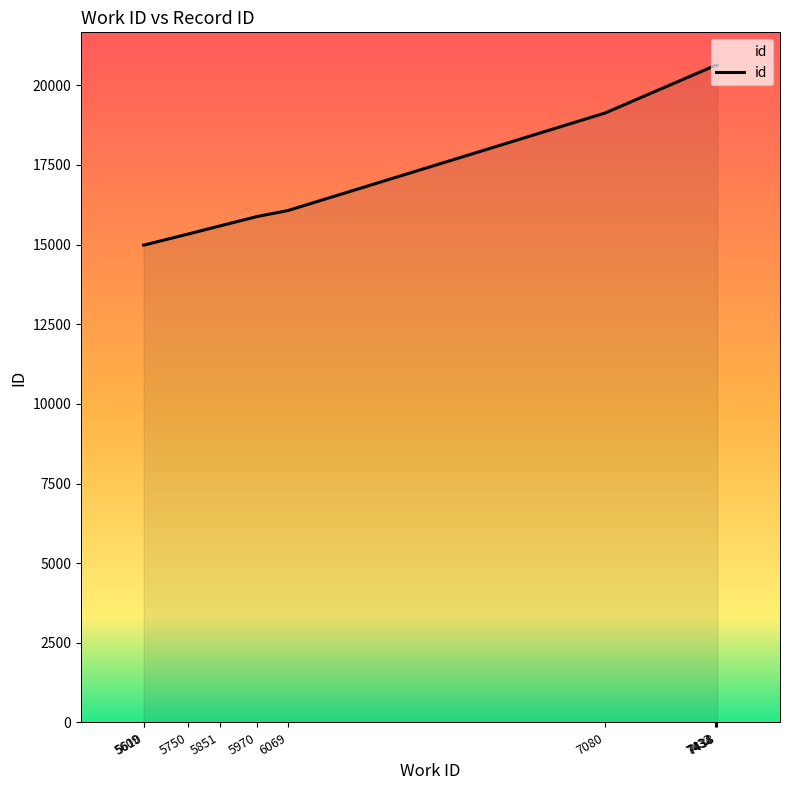

What is the greatest value displayed?

20630